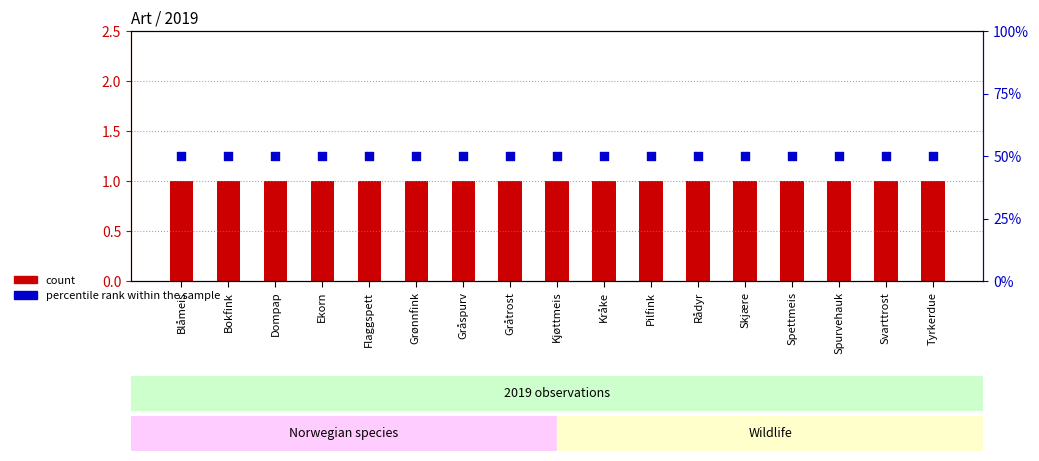

Is the value of percentile rank within the sample at Kråke greater than the value of count at Bokfink?

Yes